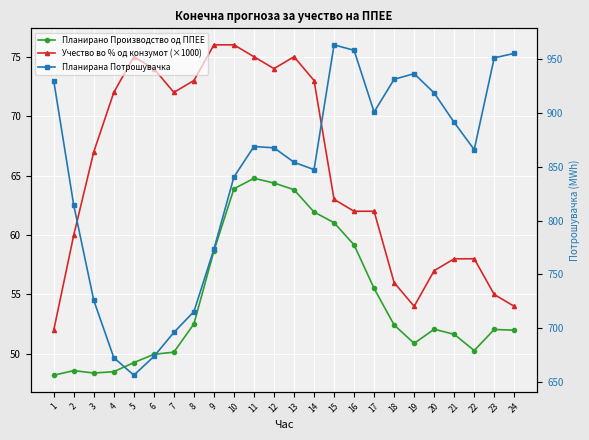

Reading left to right, extract all data points from this chart.

Планирано Производство од ППЕЕ: 48.2	48.6	48.4	48.5	49.3	50.0	50.1	52.5	58.7	63.9	64.8	64.4	63.8	61.9	61.0	59.2	55.5	52.4	50.9	52.1	51.7	50.3	52.1	52.0
Учество во % од конзумот (×1000): 52.0	60.0	67.0	72.0	75.0	74.0	72.0	73.0	76.0	76.0	75.0	74.0	75.0	73.0	63.0	62.0	62.0	56.0	54.0	57.0	58.0	58.0	55.0	54.0
Планирана Потрошувачка: 930.0	814.1	725.7	672.5	656.2	673.6	696.0	715.3	773.4	840.6	868.9	867.7	854.2	847.4	963.4	958.3	901.0	931.4	936.6	918.7	891.3	866.0	951.3	955.5